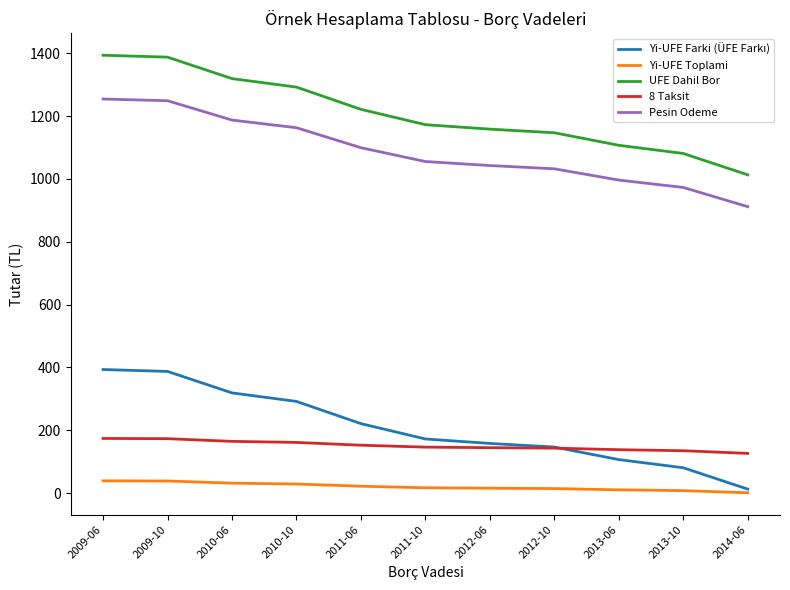

How many lines are shown in the chart?

5